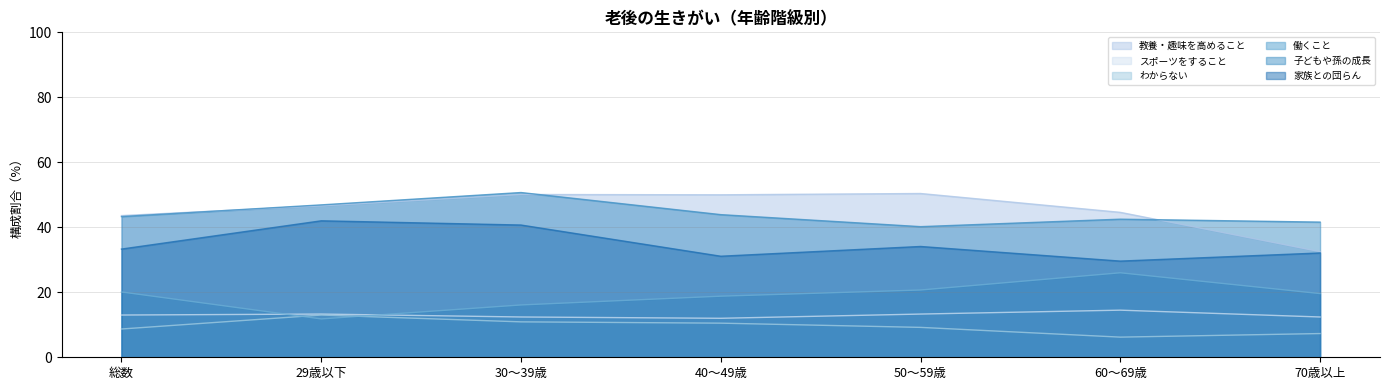

At how many categories does at least one series exceed 43?

6